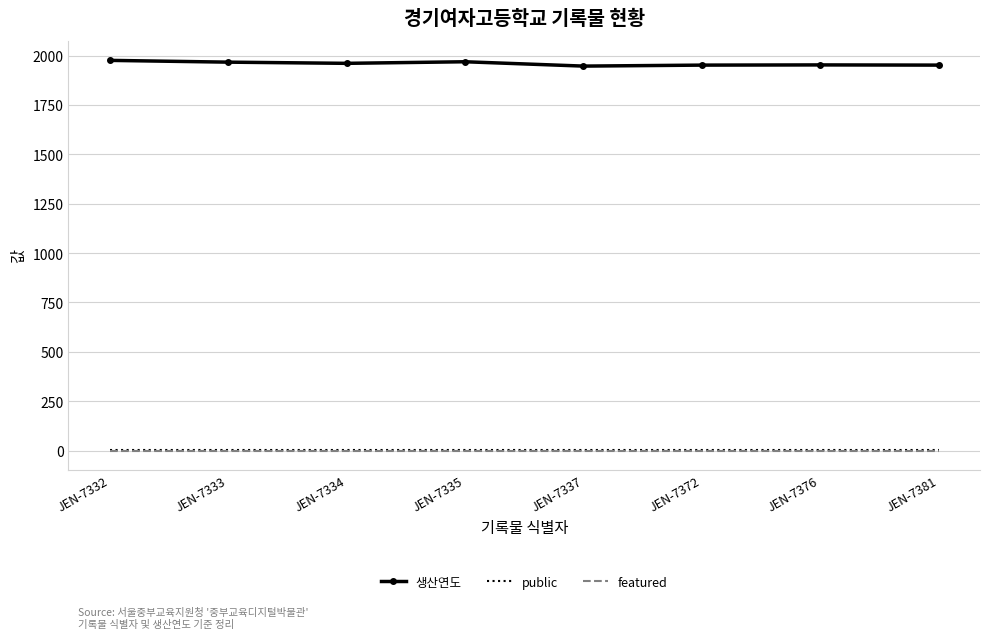

What is the total value across all series at JEN-7334?

1962